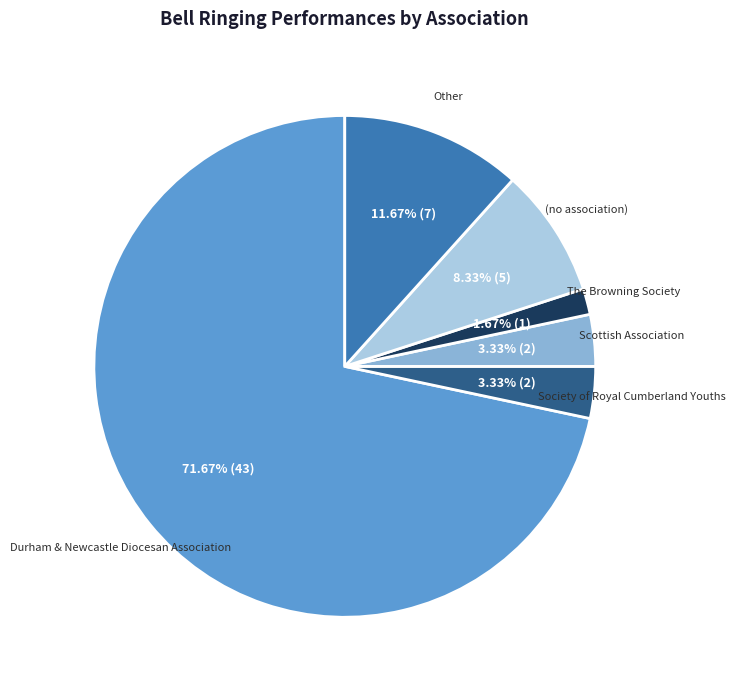

To the nearest percent, what percentage of the pie is (no association)?

8%